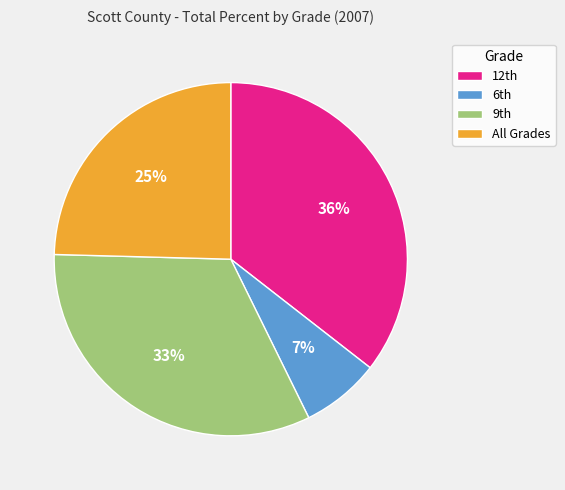

Which category has the biggest portion of the pie?

12th